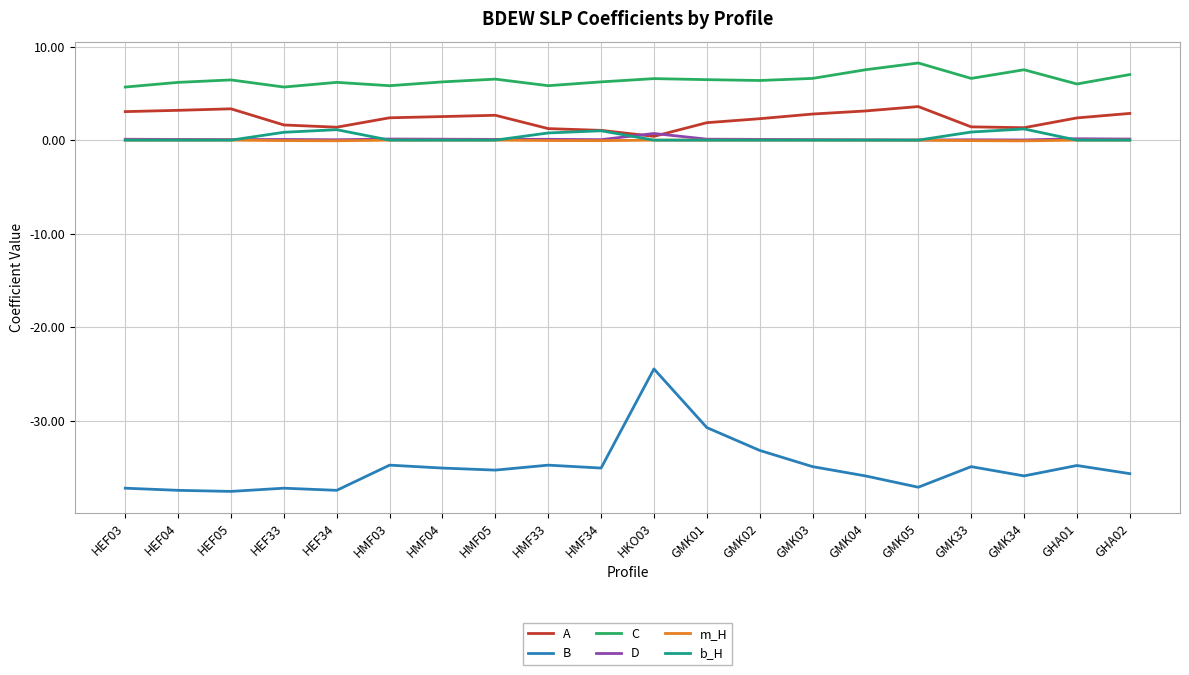

Which series has the largest range (max minus min)?

B